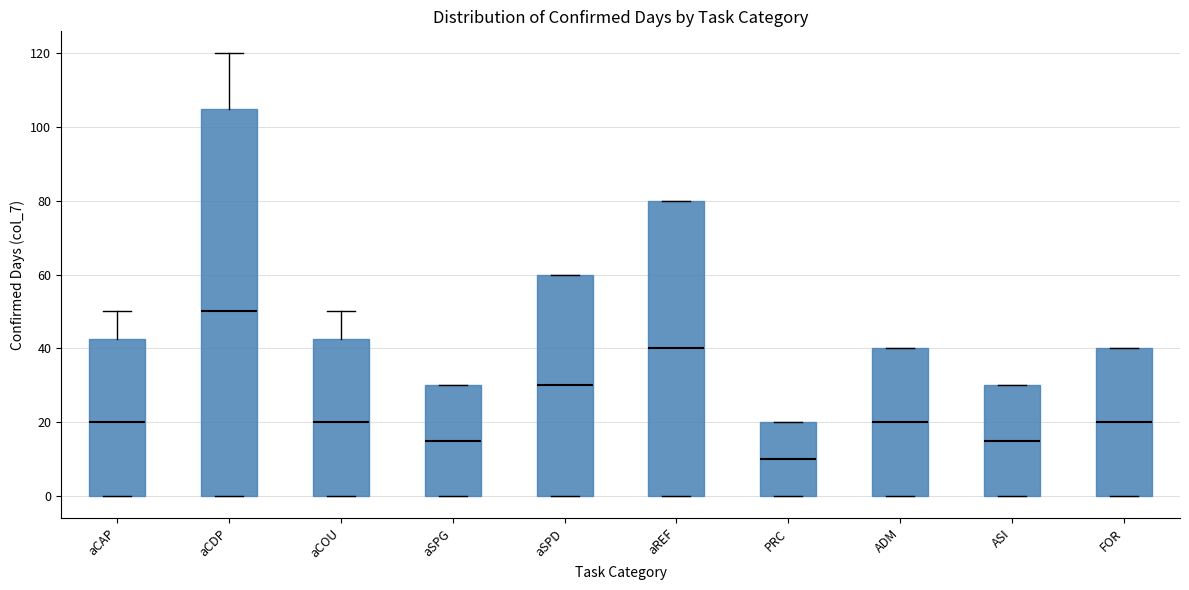

Which box's median line is the highest?

aCDP